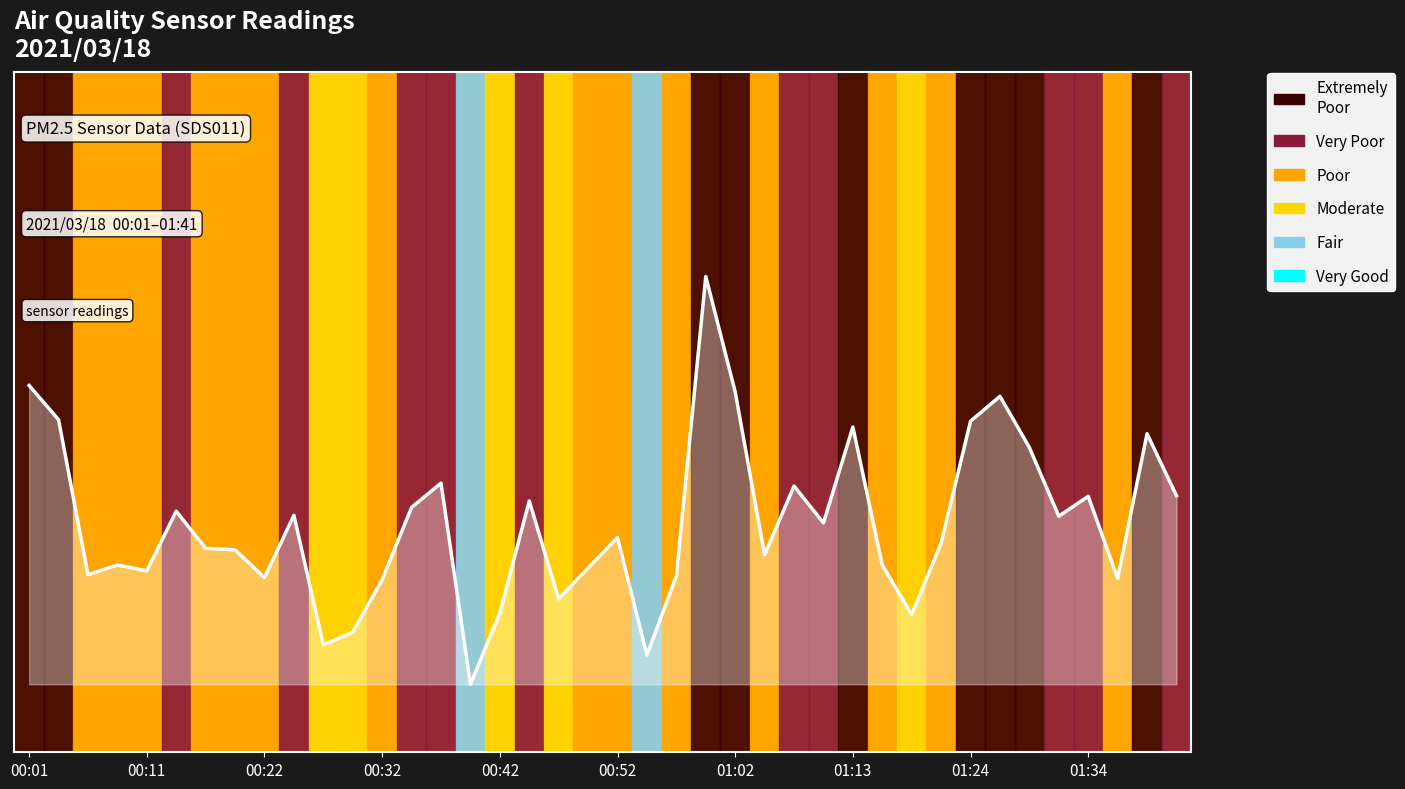

Where is the data nearest to the value 0?

15